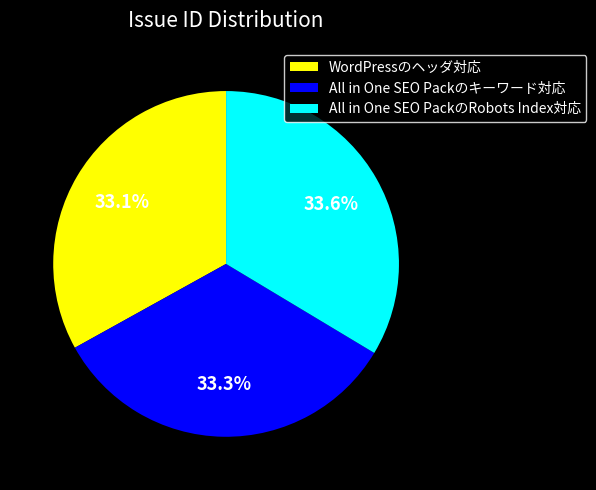

To the nearest percent, what is the average slice percentage?

33%